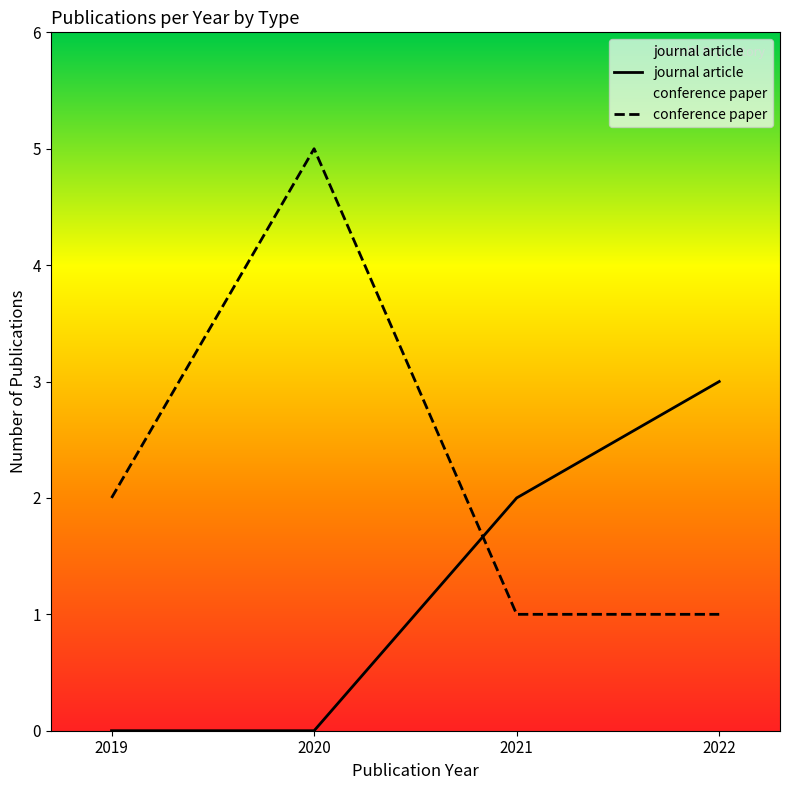

Which category has the highest value in the journal article series?

2022